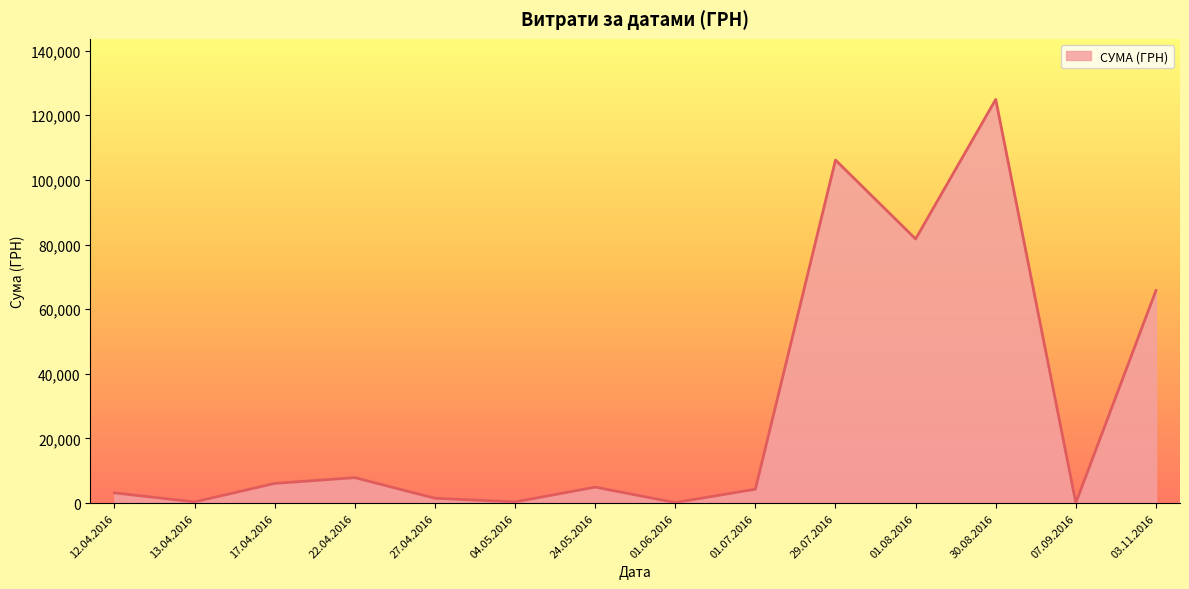

Which category has the highest value across all series?

30.08.2016